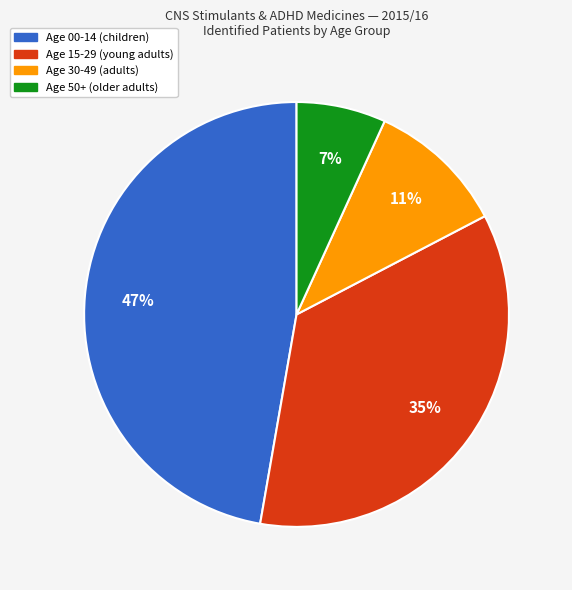

To the nearest percent, what is the difference between the largest and smallest slice percentages?

40%